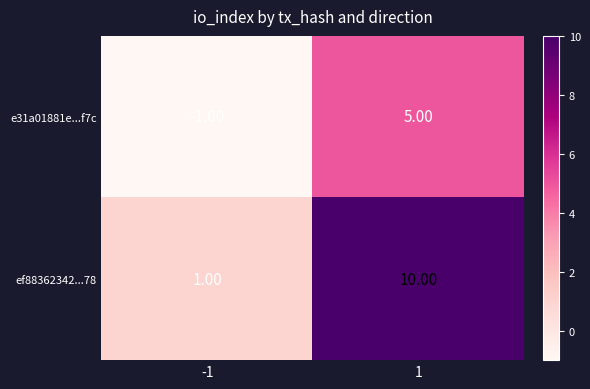

What is the spread (max minus min) of values at -1?

2